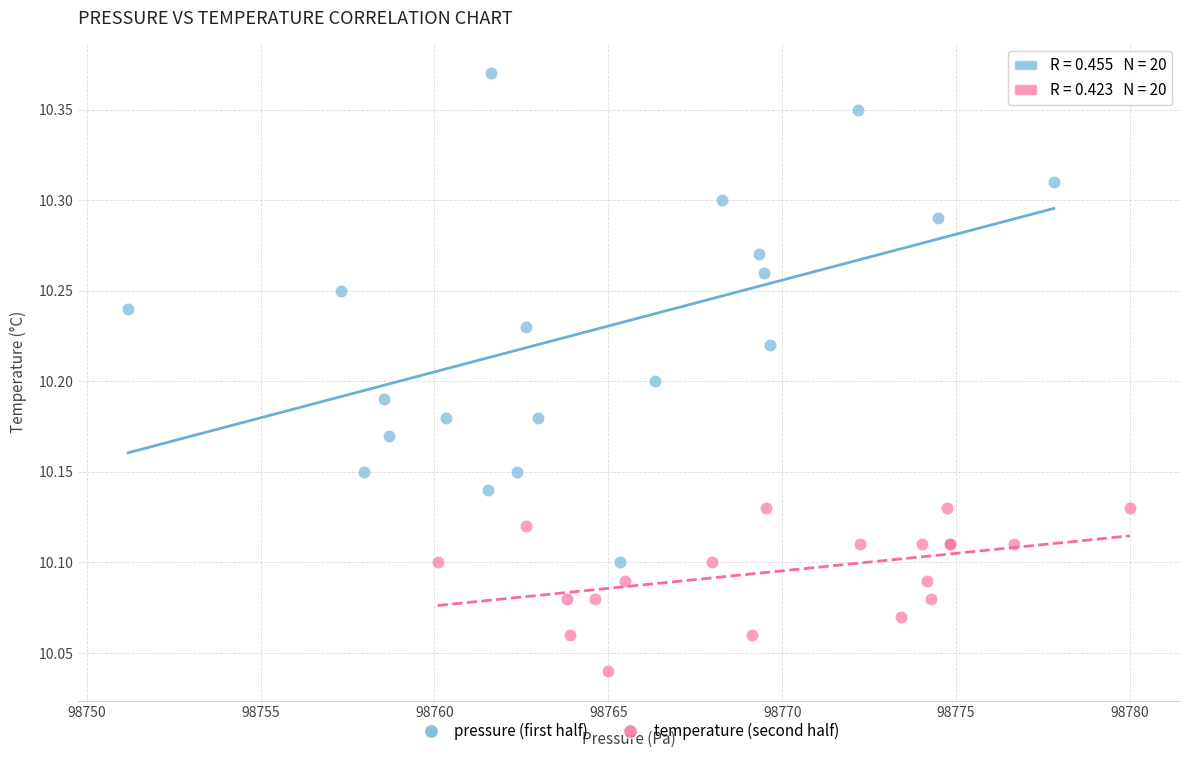

What are all the series names shown in the legend?

pressure (first half), temperature (second half)